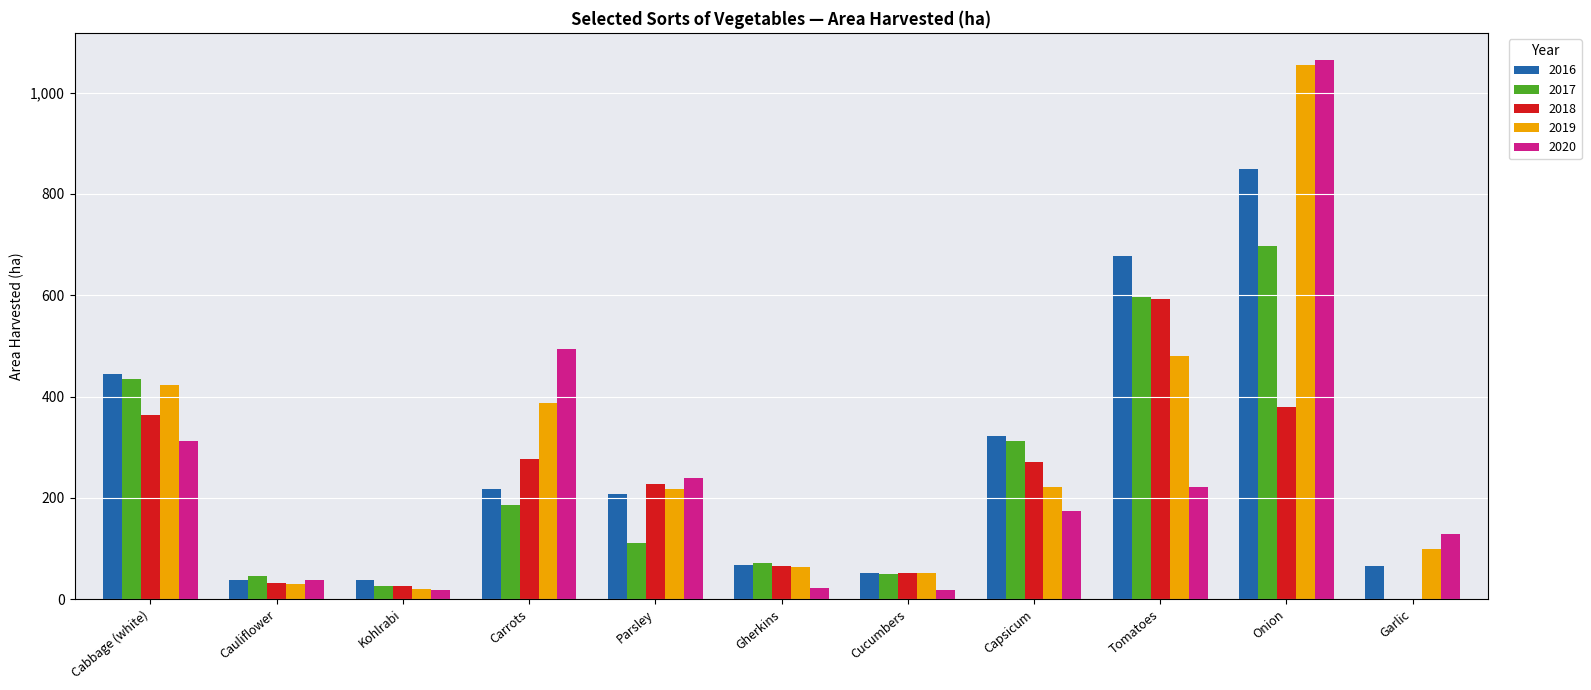

Which series changed the most between Cucumbers and Garlic?

2020